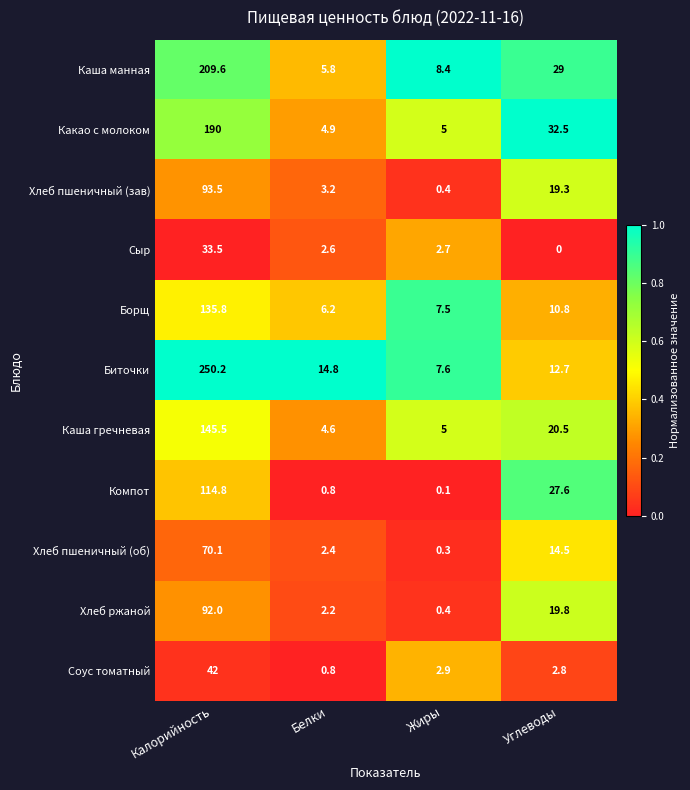

Rank the series by their maximum value, from highest to lowest.

Биточки, Каша манная, Какао с молоком, Каша гречневая, Борщ, Компот, Хлеб пшеничный (зав), Хлеб ржаной, Хлеб пшеничный (об), Соус томатный, Сыр